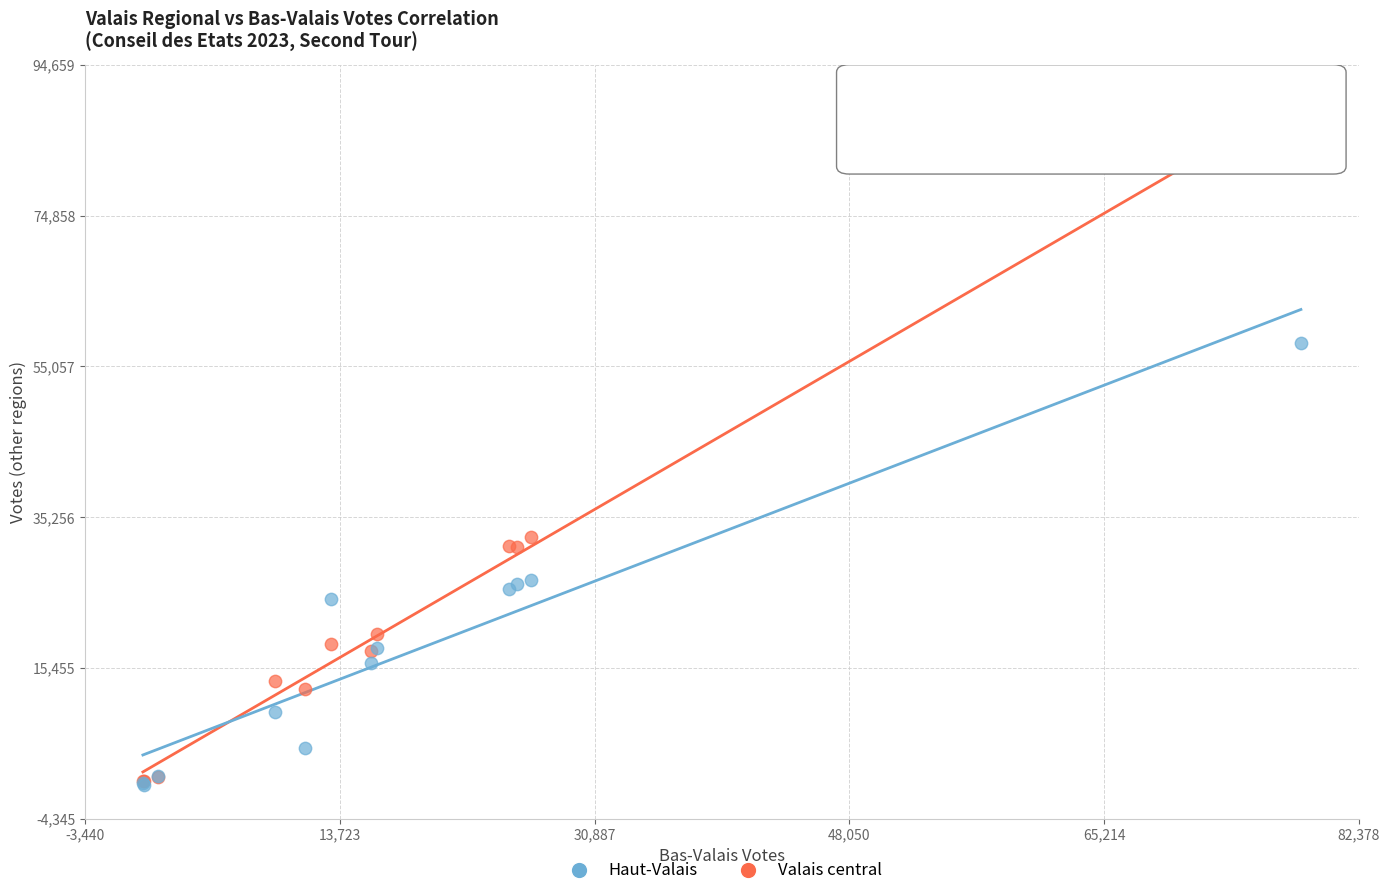

Which series reaches the maximum Y coordinate?

Valais central